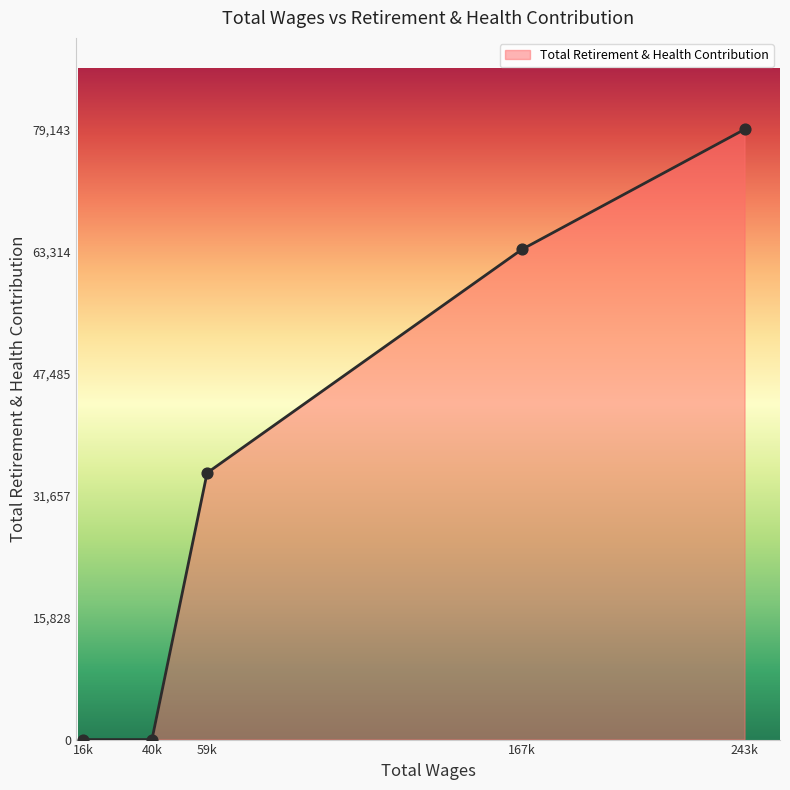

Between 40k and 167k, which is larger?

167k